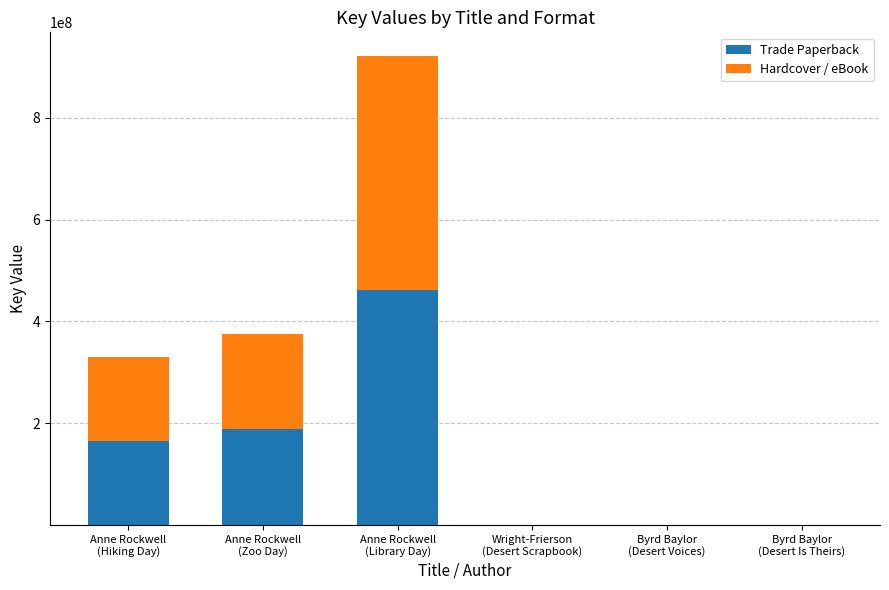

What is the sum of all Trade Paperback values?

815111045